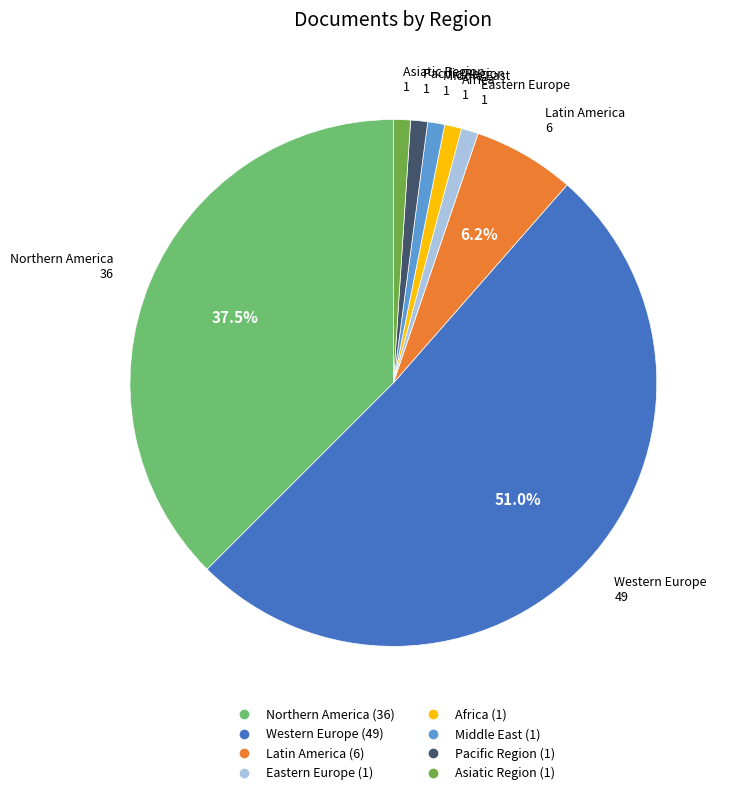

Is it true that Northern America is 72% of the pie?

False